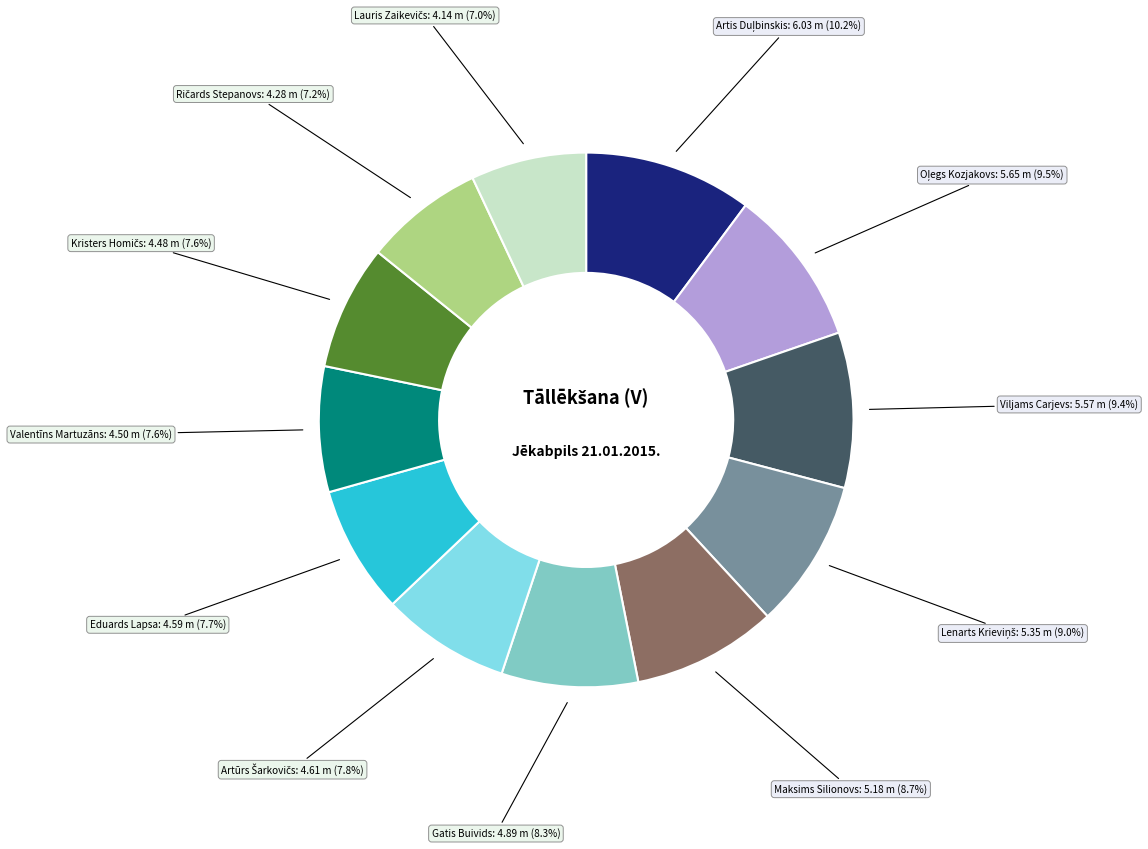

Is there a majority slice in this chart?

No